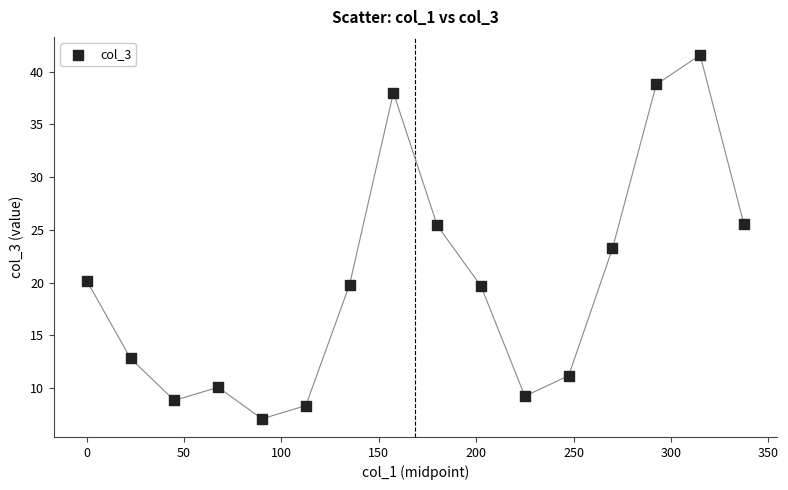

What Y value in the scatter plot is closest to 24?

23.2